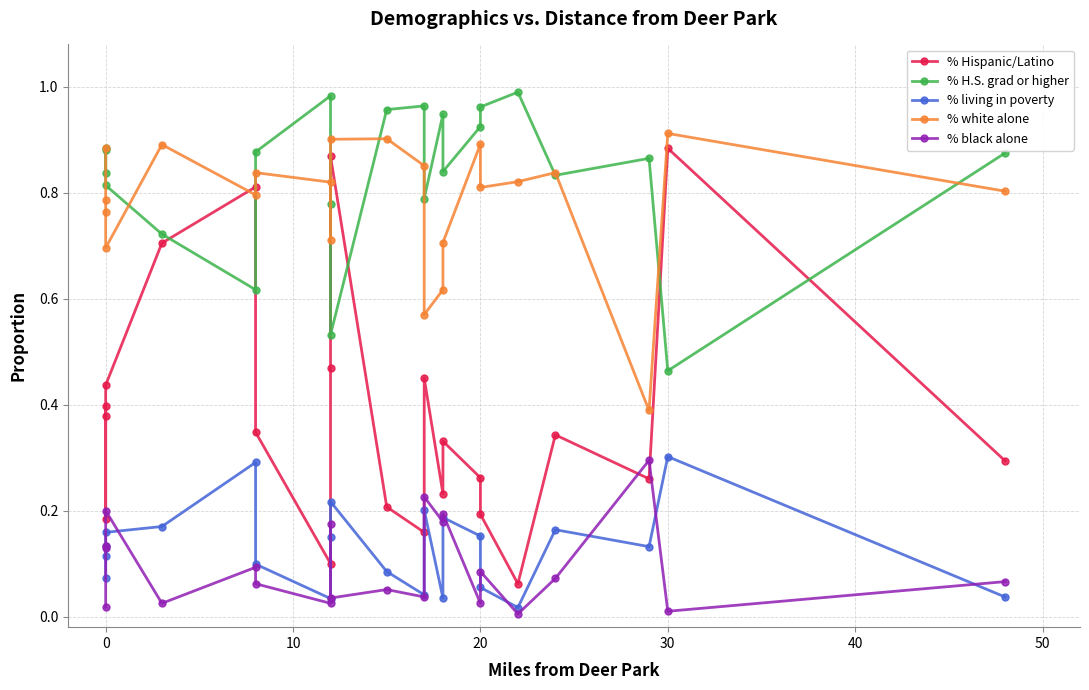

How many interior local valleys does the % white alone series have?

6